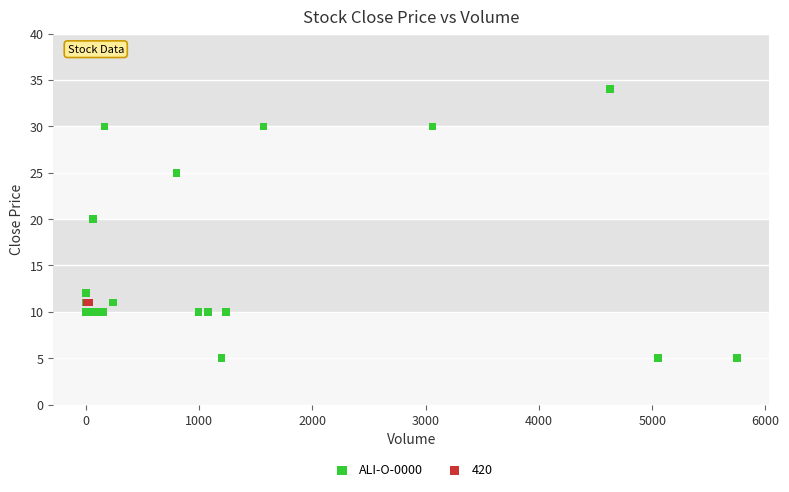

What are all the series names shown in the legend?

ALI-O-0000, 420